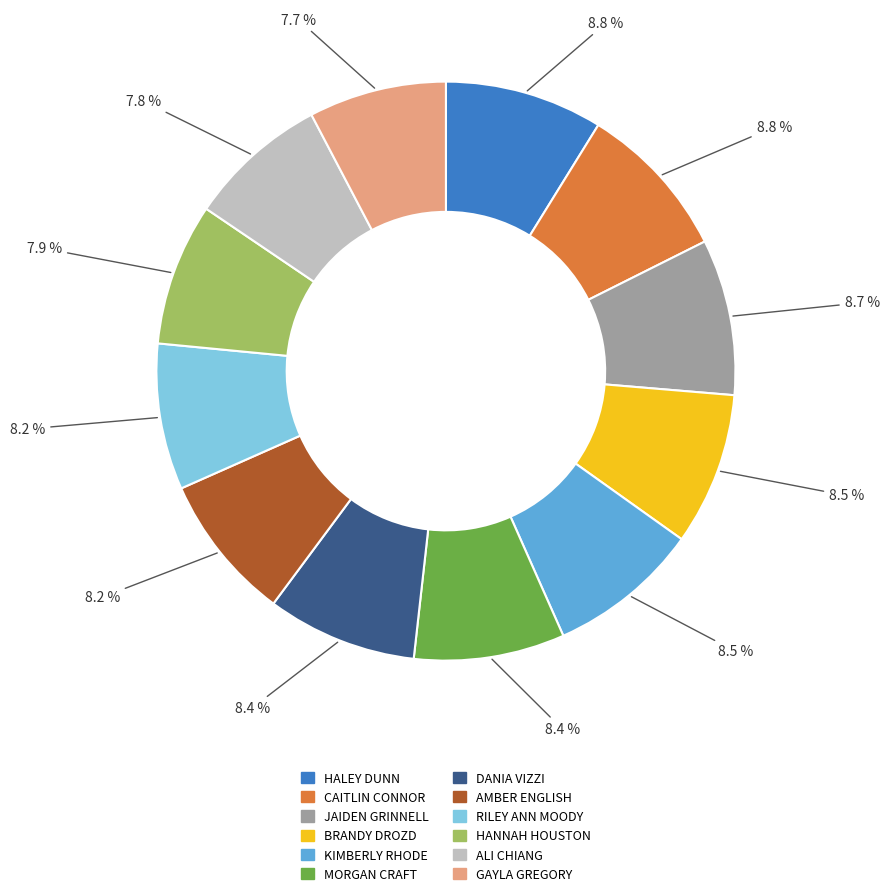

Combined, do DANIA VIZZI and RILEY ANN MOODY account for over 50%?

No